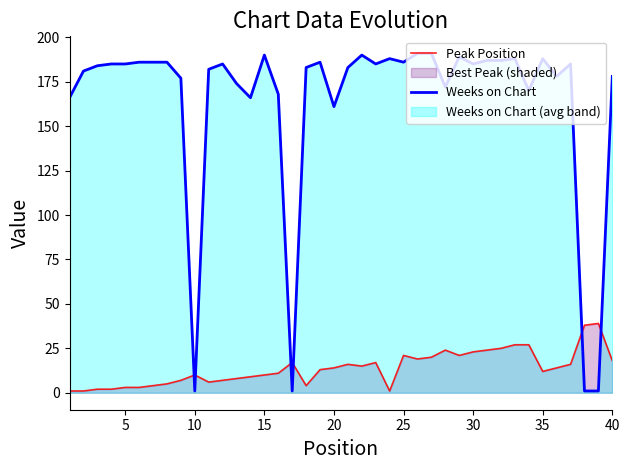

How many values in the Peak Position series exceed 14?

18